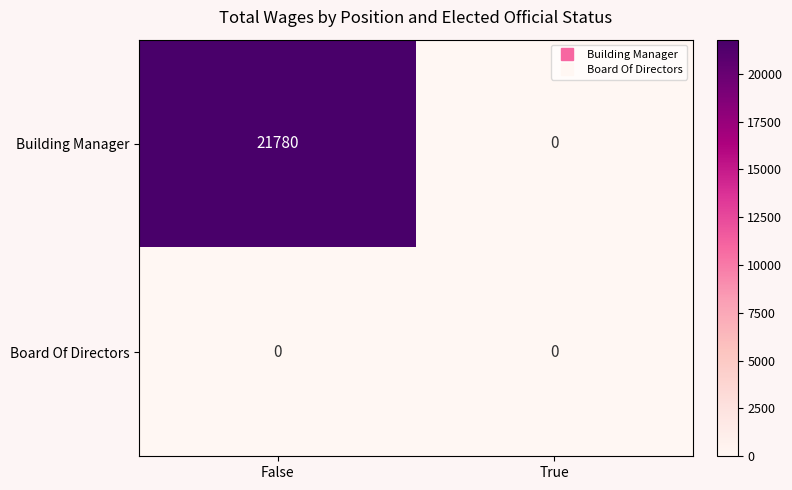

Which category has the lowest value in the Building Manager series?

True